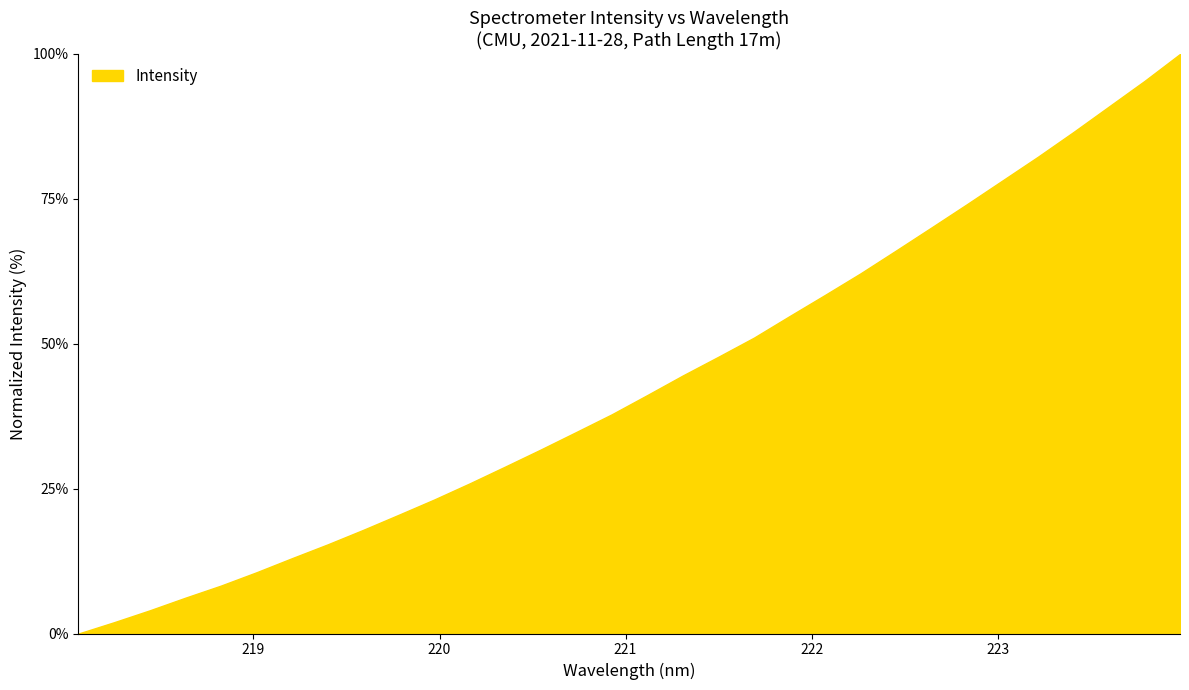

What is the difference between the maximum and minimum values?

100.0